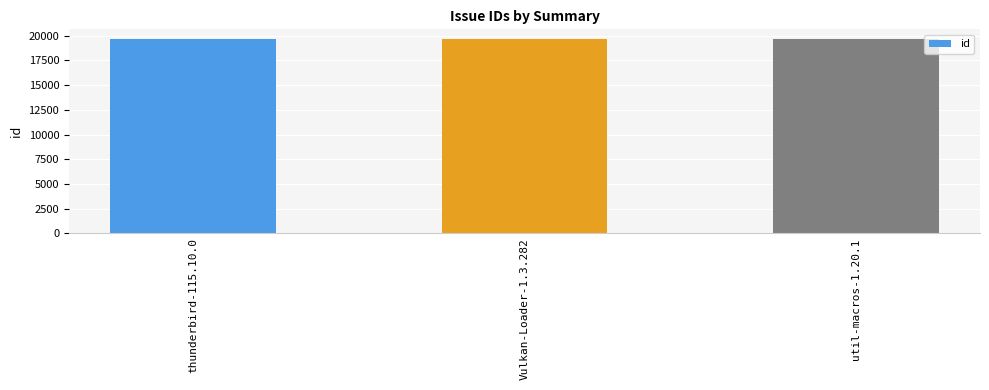

What is the label of the 2nd bar from the left?

Vulkan-Loader-1.3.282